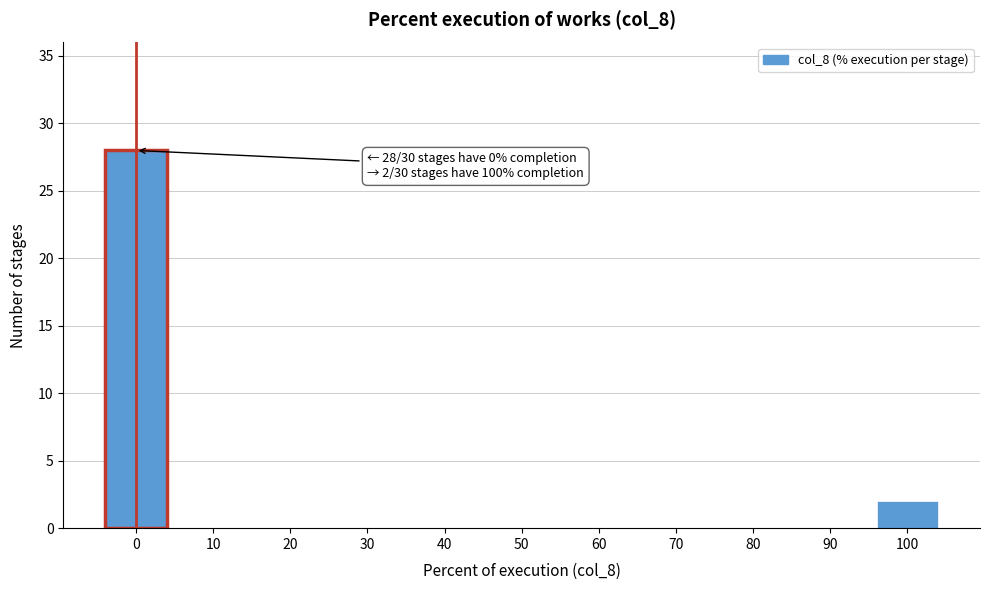

Reading left to right, what are all the values shown in this chart?

0=28	10=0	20=0	30=0	40=0	50=0	60=0	70=0	80=0	90=0	100=2